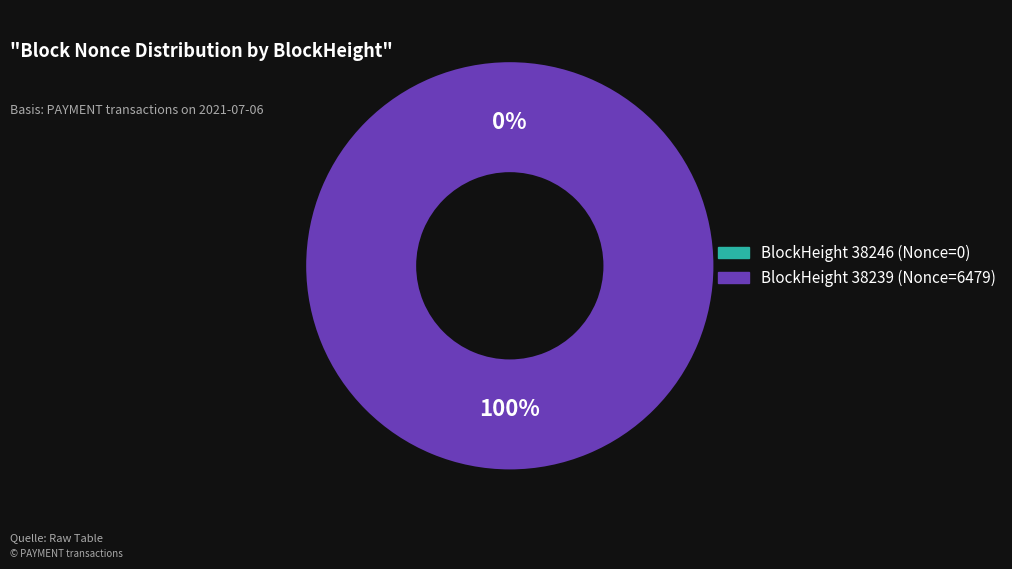

How many slices are in this pie chart?

2